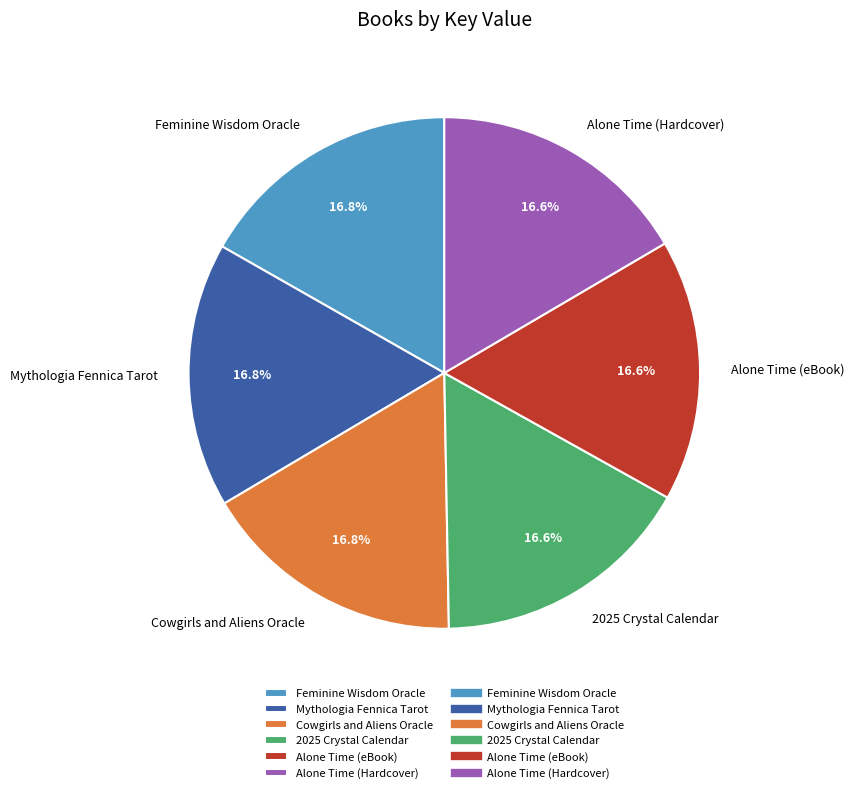

How many segments does this pie chart have?

6